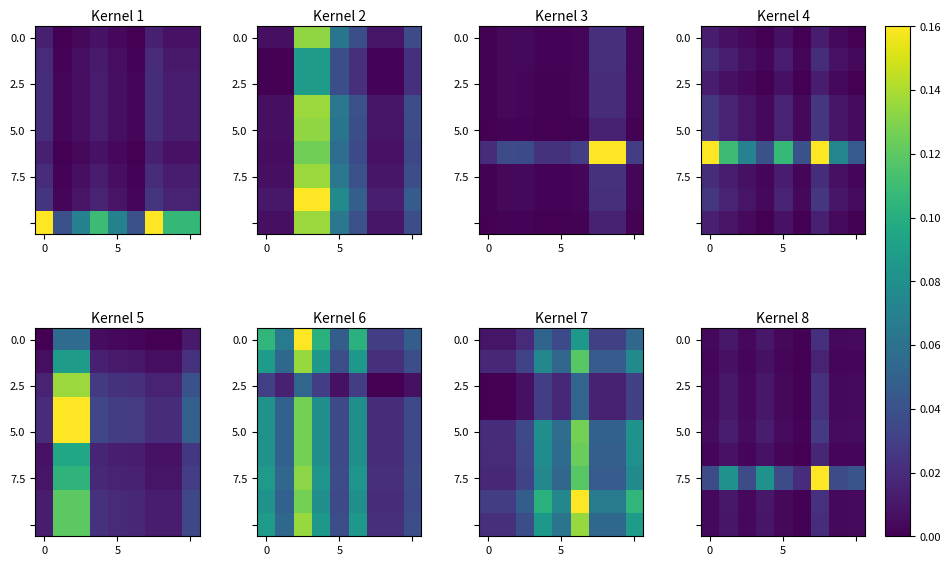

Which has a higher value, 3 or 6?

6